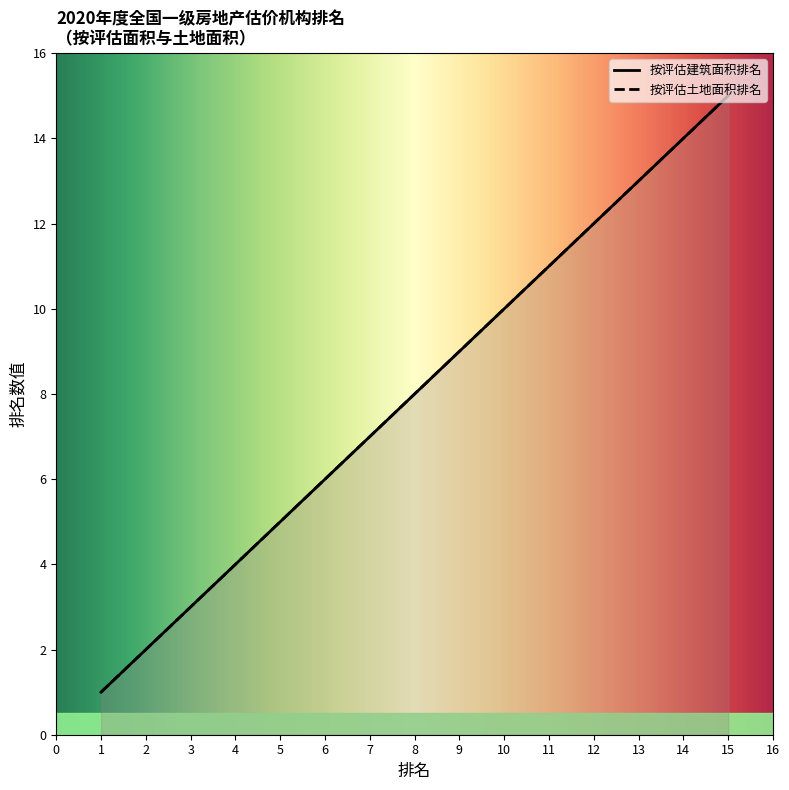

Reading left to right, list all the values displayed in this chart.

按评估建筑面积排名: 1=1	2=2	3=3	4=4	5=5	6=6	7=7	8=8	9=9	10=10	11=11	12=12	13=13	14=14	15=15
按评估土地面积排名: 1=1	2=2	3=3	4=4	5=5	6=6	7=7	8=8	9=9	10=10	11=11	12=12	13=13	14=14	15=15